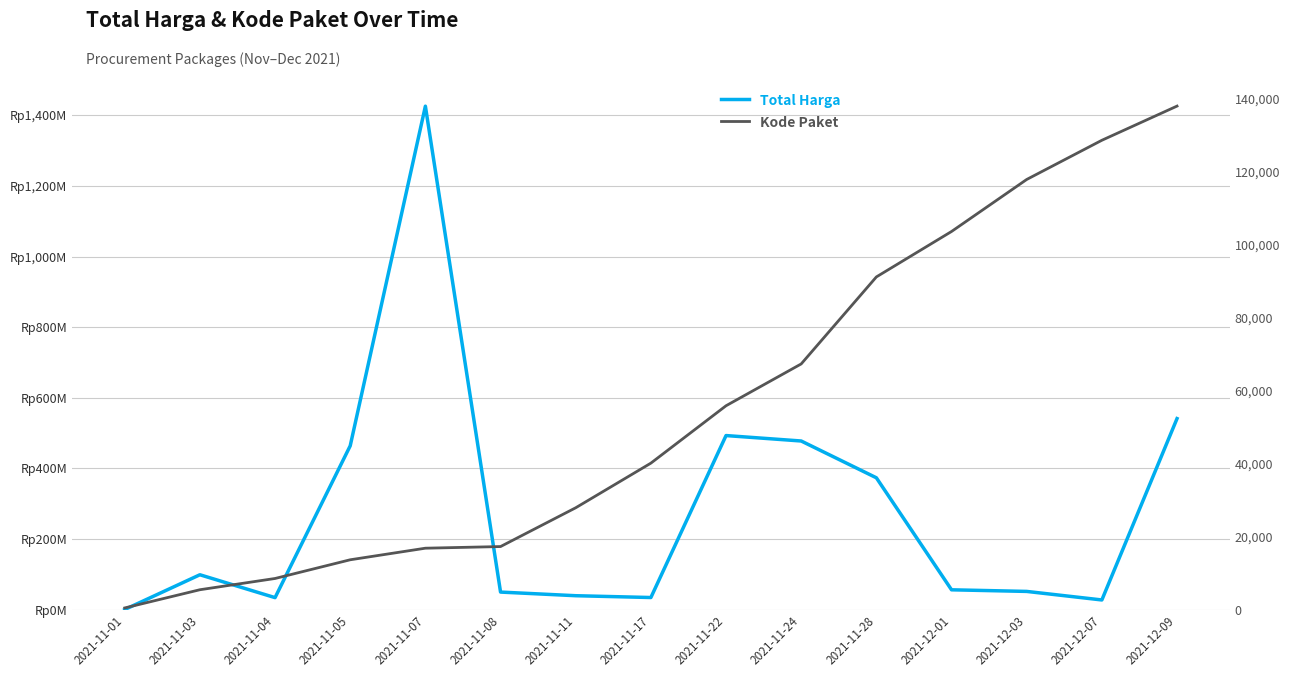

At 2021-11-11, list the series in order from smallest to largest.

Kode Paket, Total Harga